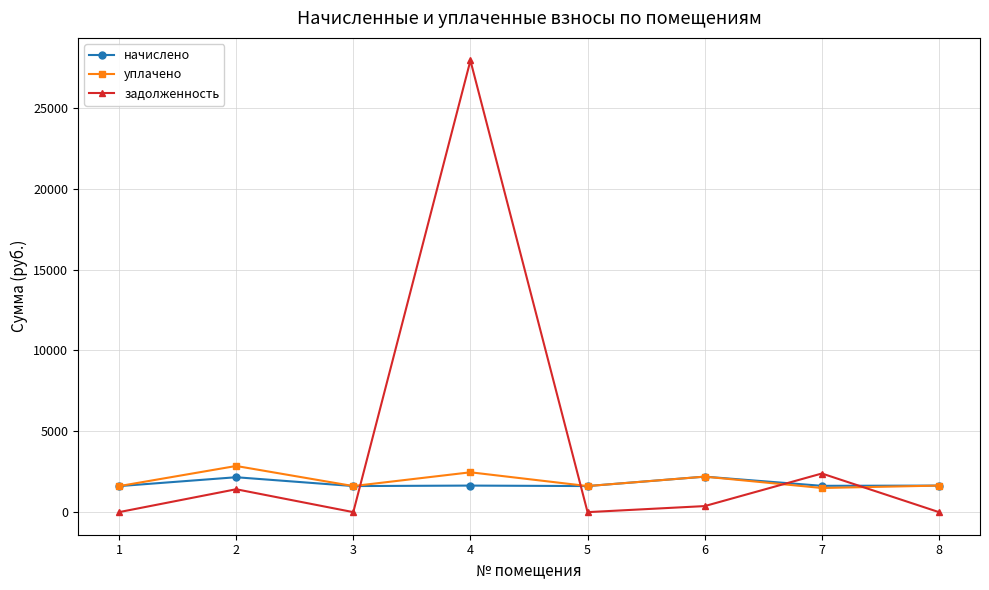

What is the value of the уплачено point at the 8th from the left?

1642.4